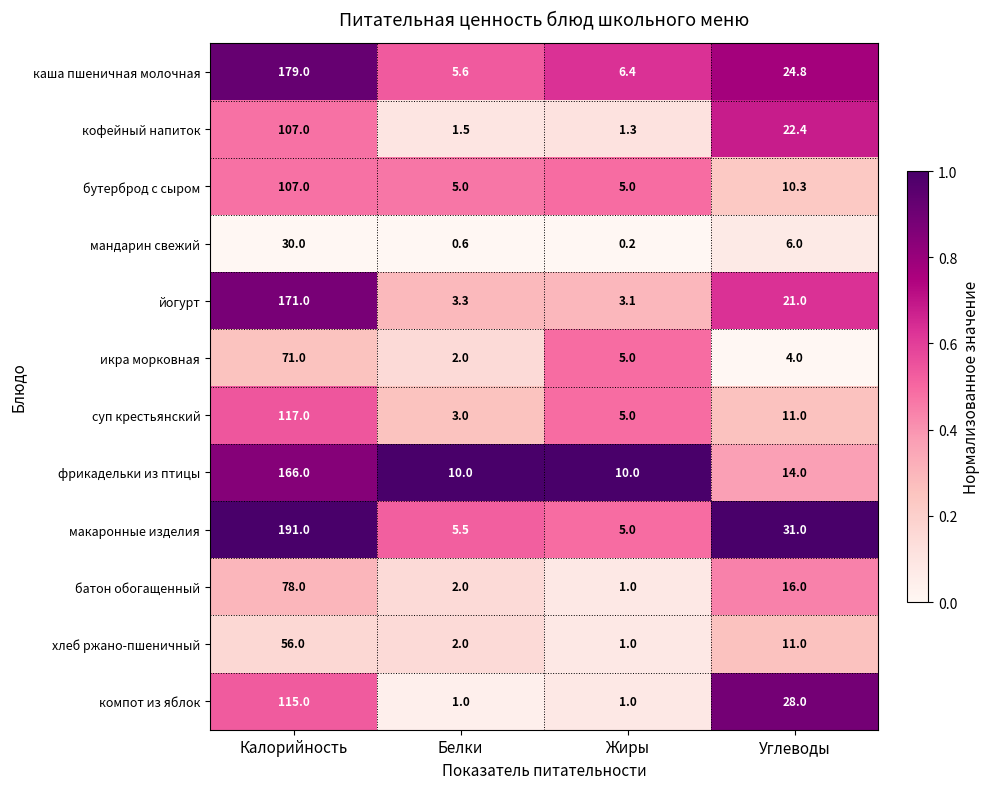

True or false: макаронные изделия has a value of 2.2 at Белки.

False